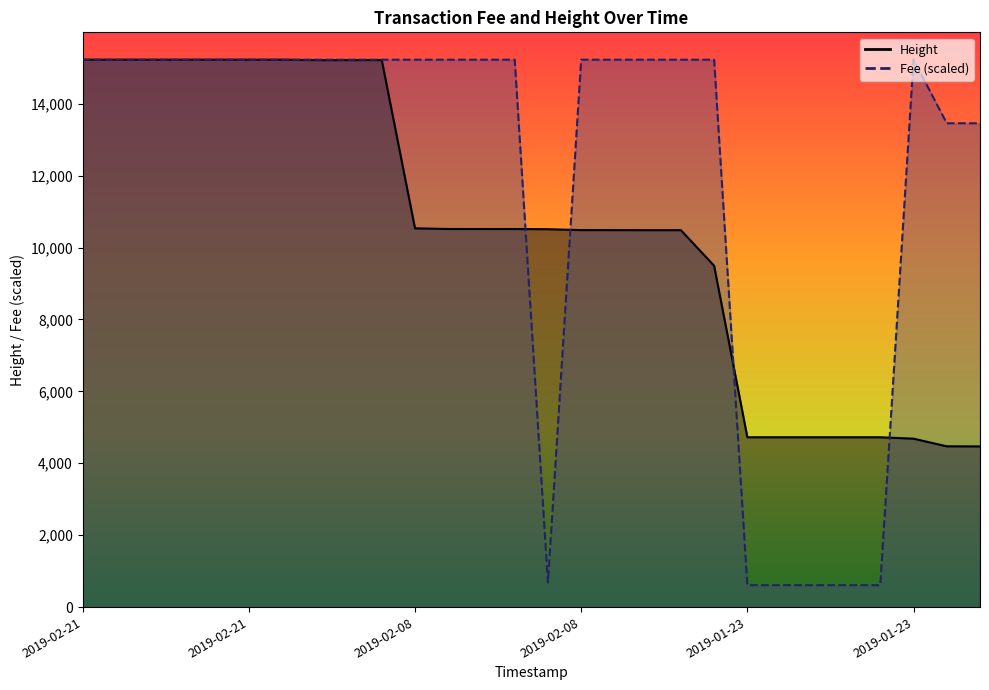

At which label does Fee reach its minimum?

2019-01-23